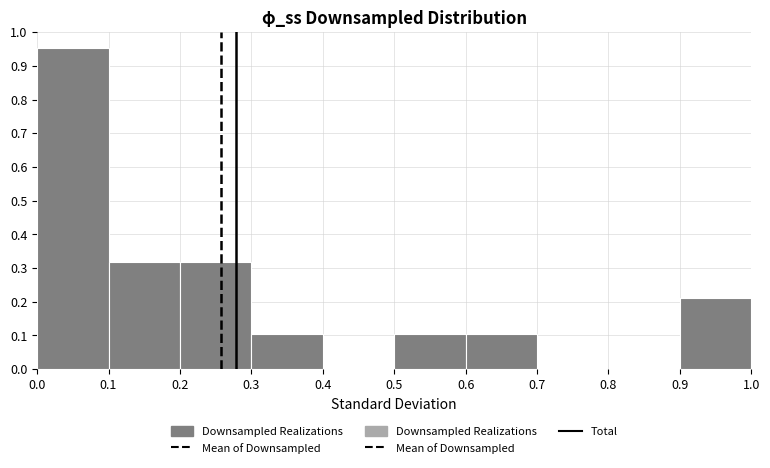

Which range on the x-axis has the tallest bar?

0.0 to 0.1